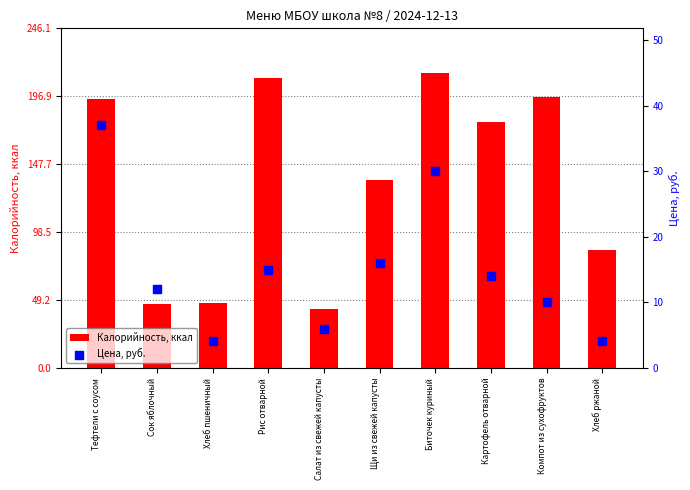

Which series has the widest spread of Y values?

Калорийность, ккал